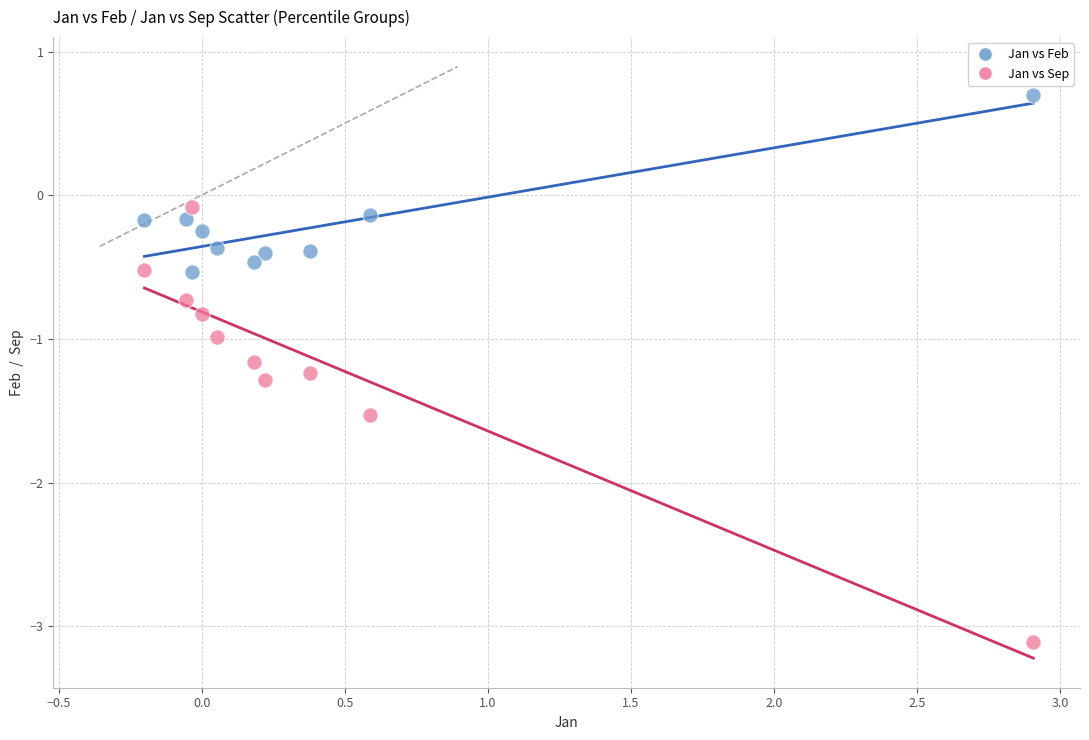

Across all data points, what is the range of X values (max minus min)?

3.1